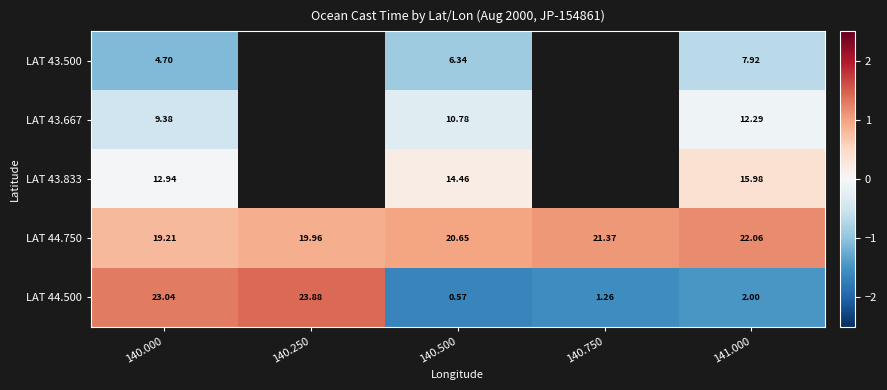

Is the value of LAT 43.500 at 141.000 greater than the value of LAT 44.500 at 140.000?

No